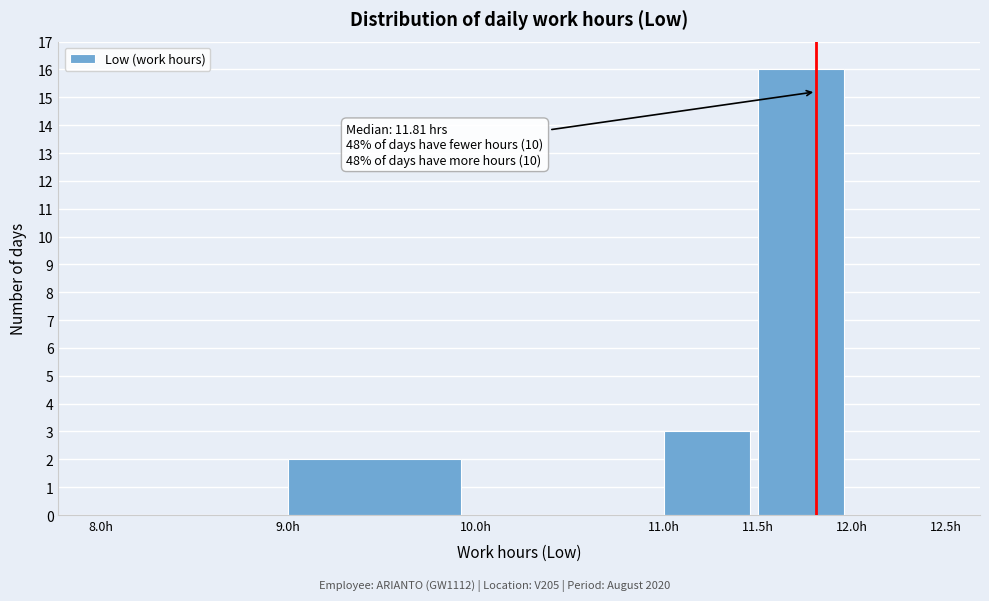

Over which range of the x-axis is the bar tallest?

11.5 to 12.0